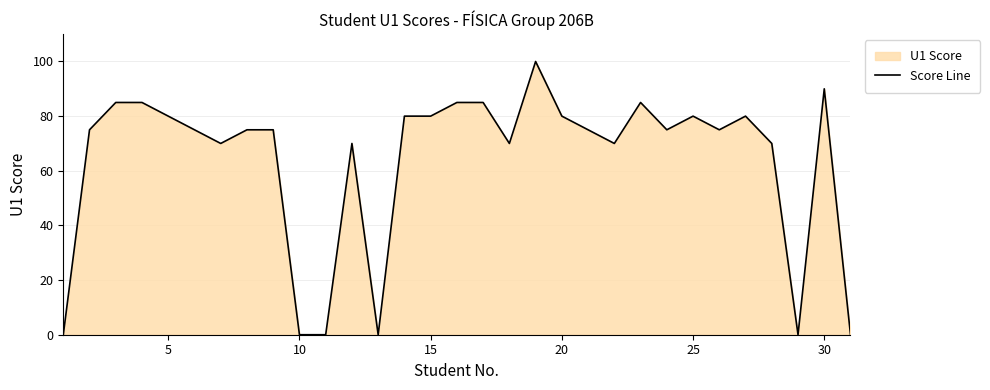

How many lines are shown in the chart?

1